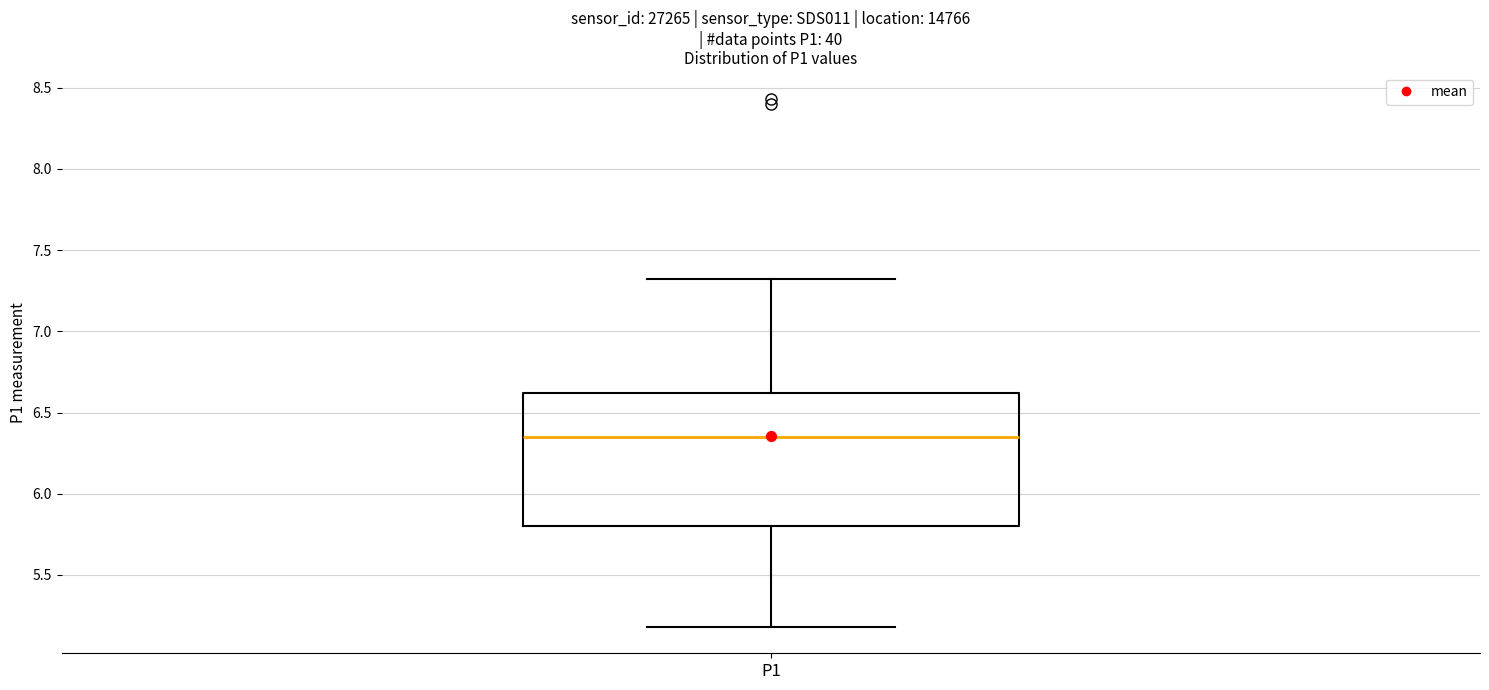

Where is the lower edge of the box for P1 on the y-axis? The values are not printed on the chart, so give them approximately, as read against the axis.

5.80